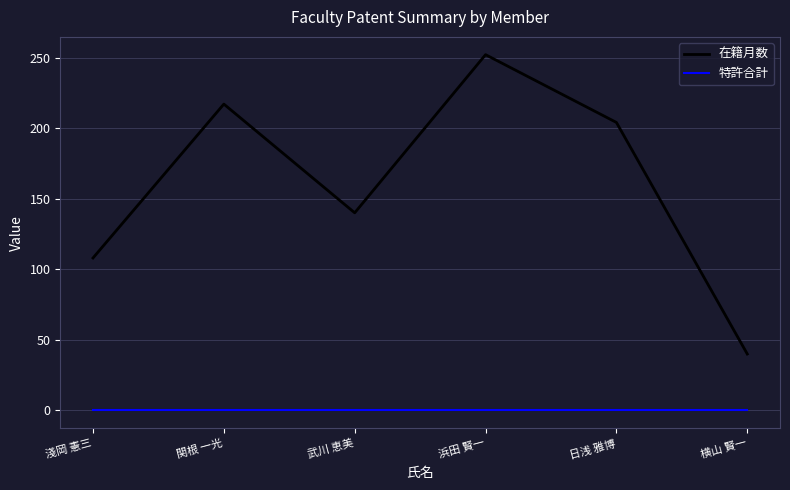

What are all the series names shown in the legend?

在籍月数, 特許合計